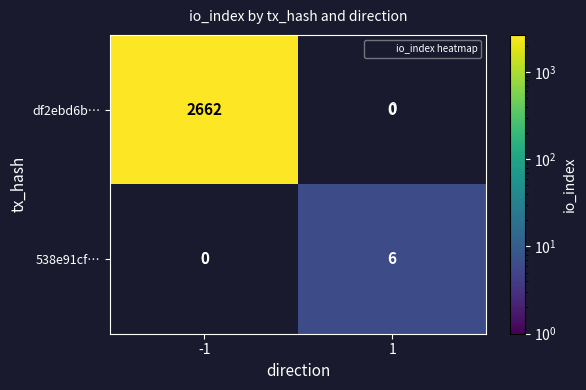

What is the maximum value shown in the chart?

2662